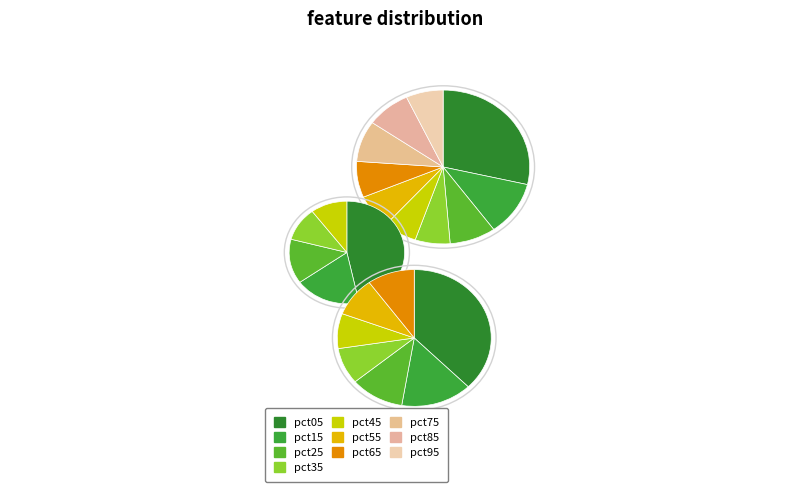

What percentage do pct55 and pct25 together represent?

15.7%